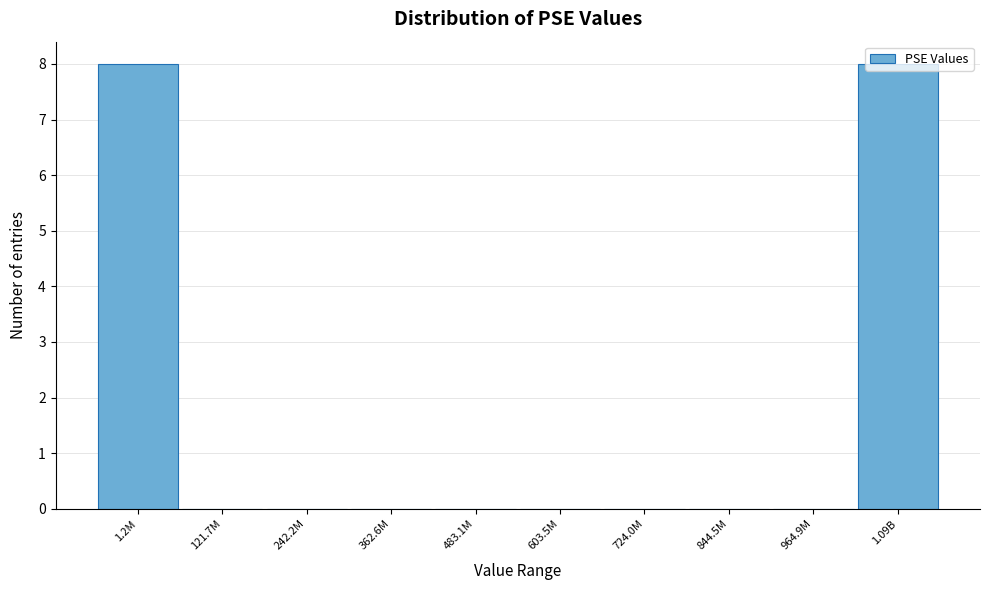

What is the change in value from 242.2M to 1.09B?

+8